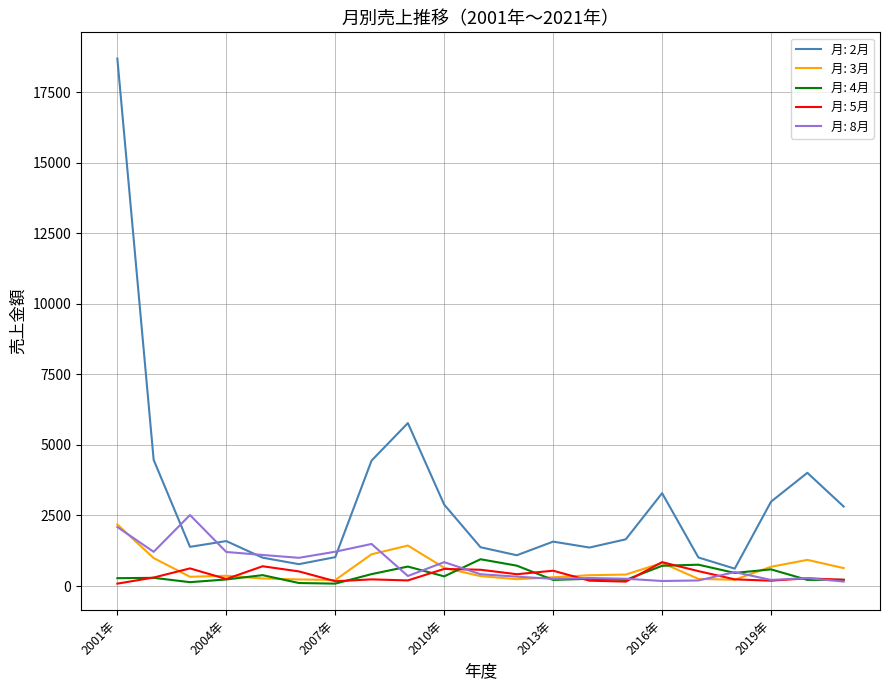

Which series has the largest range (max minus min)?

月: 2月